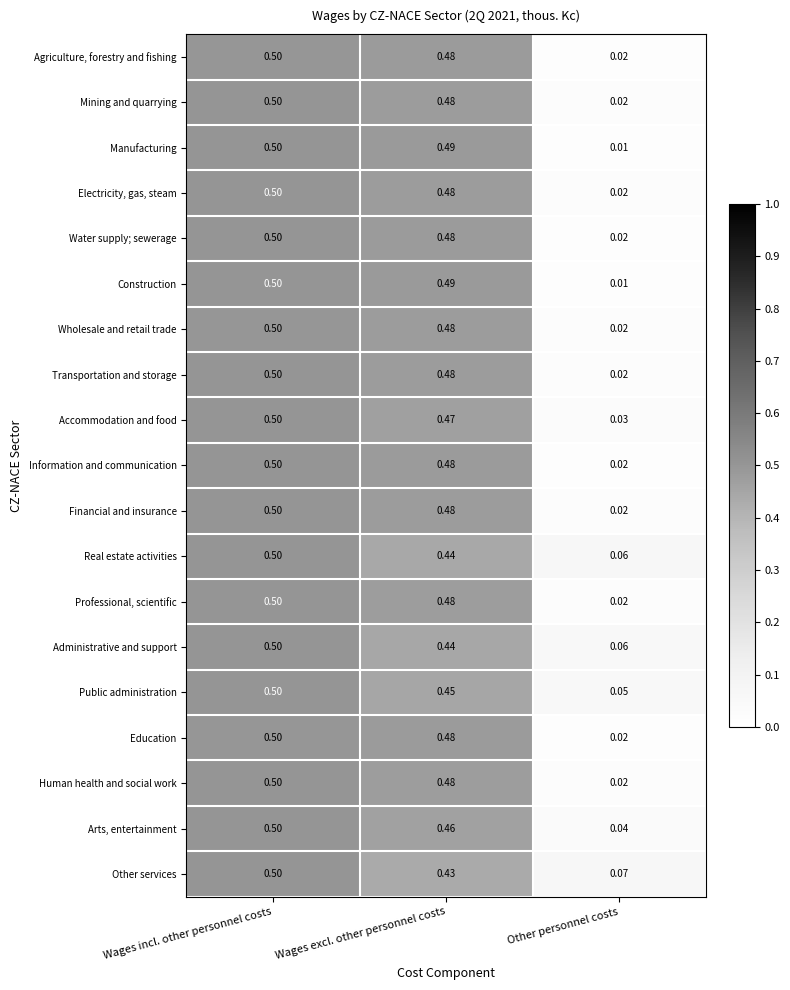

List the labels in order of Other services value, smallest first.

Other personnel costs, Wages excl. other personnel costs, Wages incl. other personnel costs